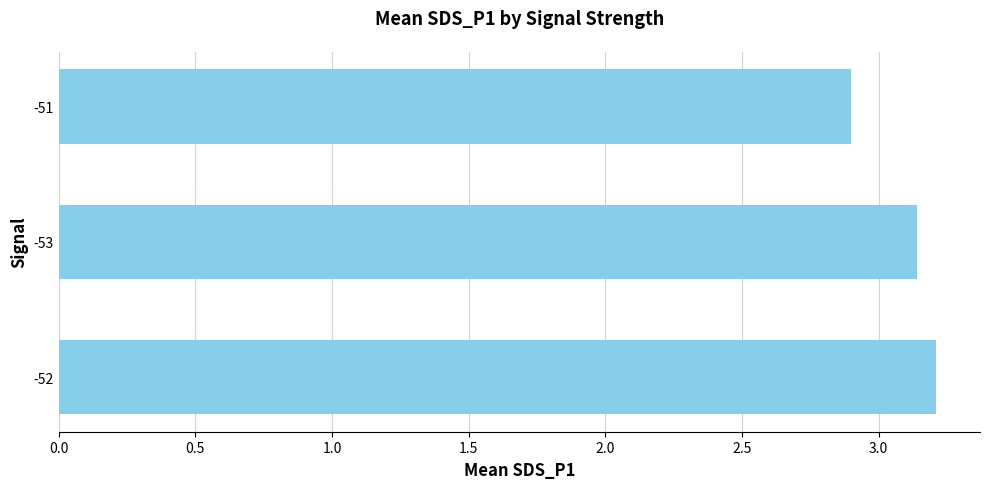

Is it true that the value at -51 is 2.9?

True